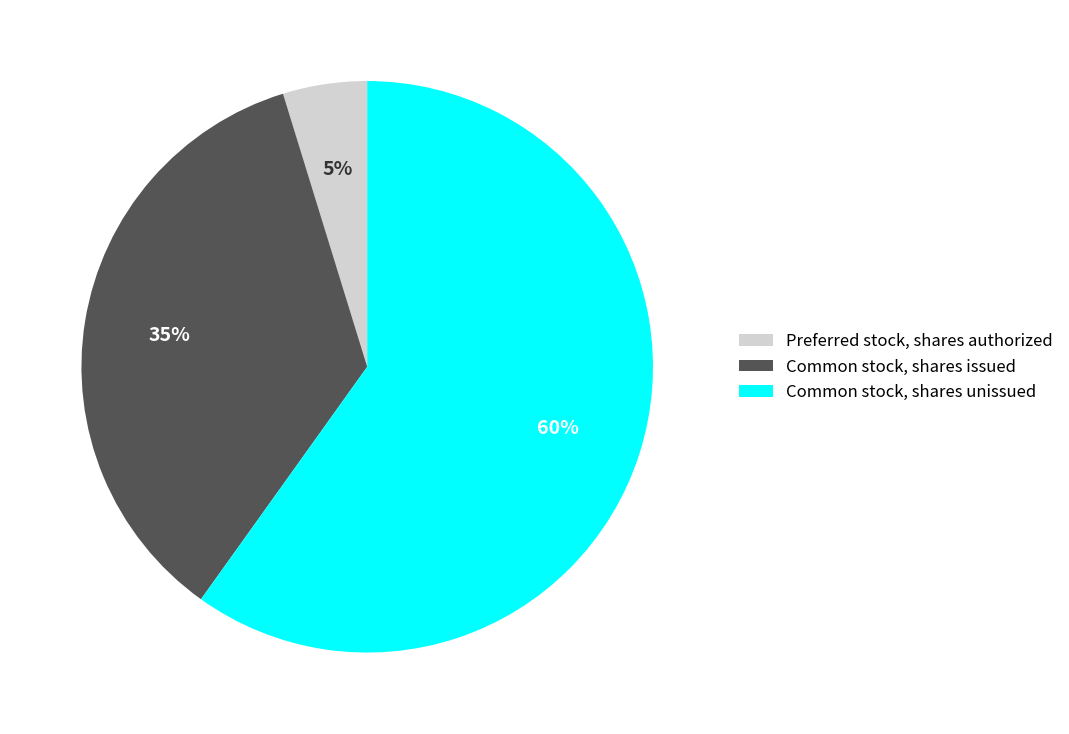

To the nearest percent, what percentage of the pie is Common stock, shares issued?

35%